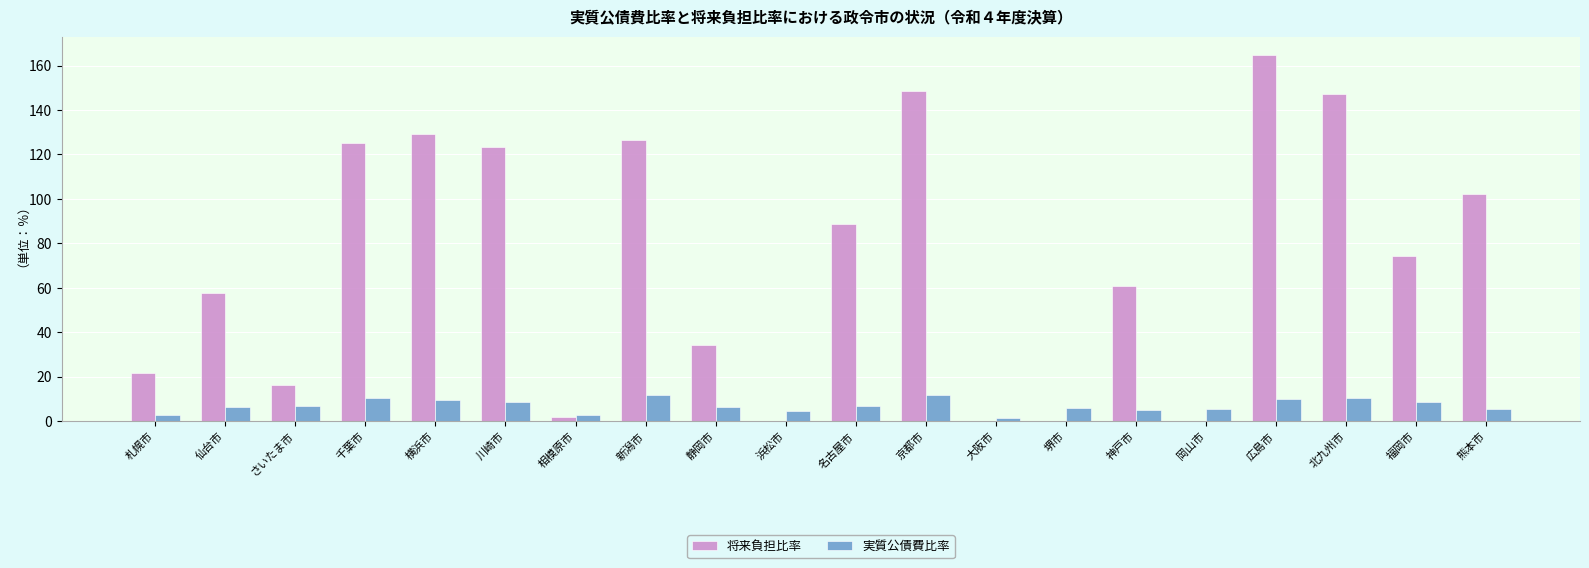

The 将来負担比率 series shows 25.5 at さいたま市. True or false?

False